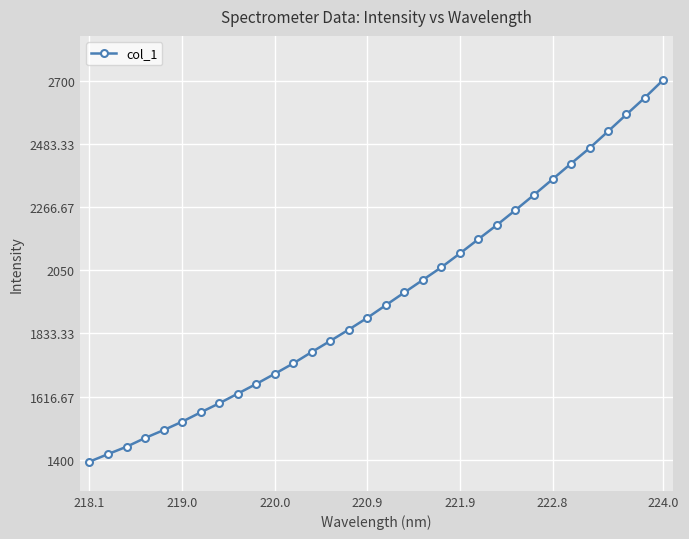

What is the value of the 22nd point from the left?

2156.4